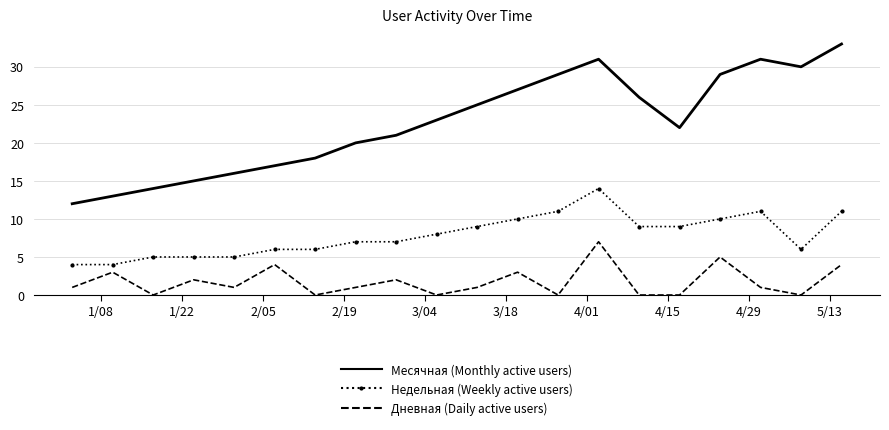

What is the highest value of the Дневная (Daily active users) series?

7